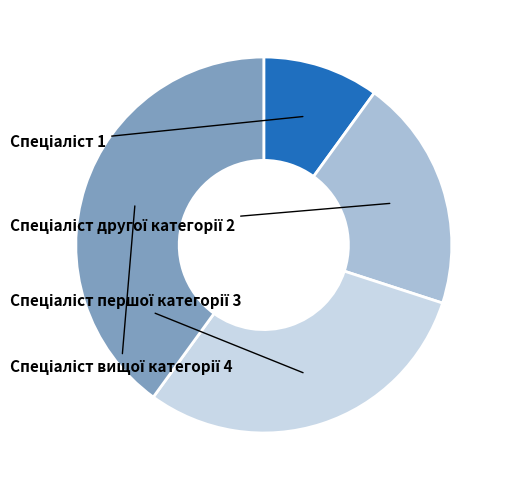

Is there any slice that represents more than half of the pie?

No